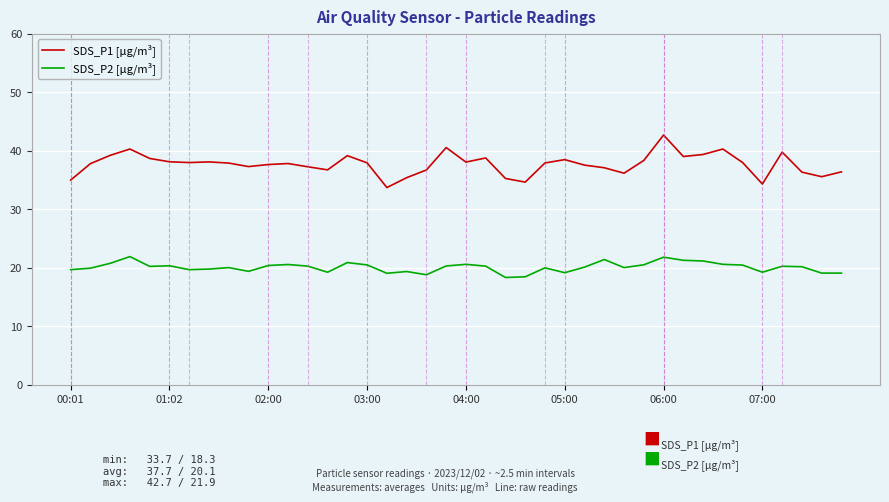

What is the highest value of the SDS_P1 [µg/m³] series?

42.7